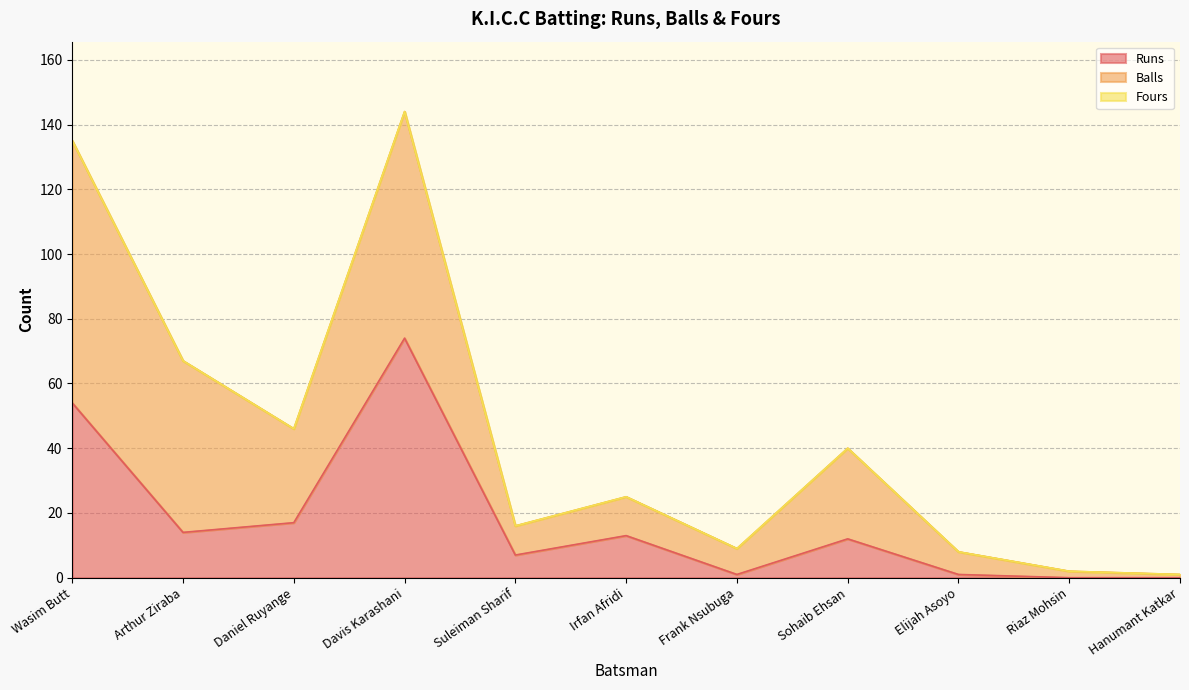

Rank the series at Irfan Afridi from highest to lowest value.

Runs, Balls, Fours